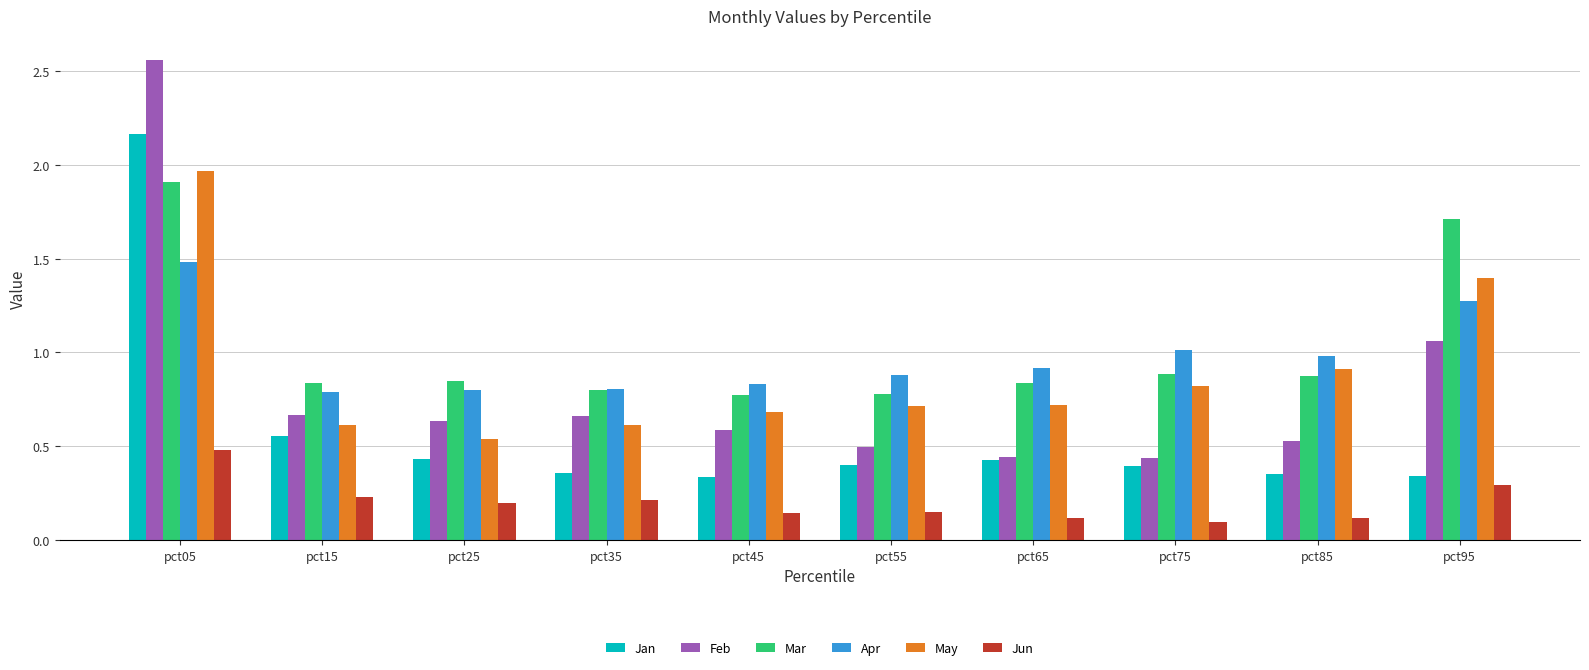

True or false: Jun has a value of 0.1 at pct85.

True